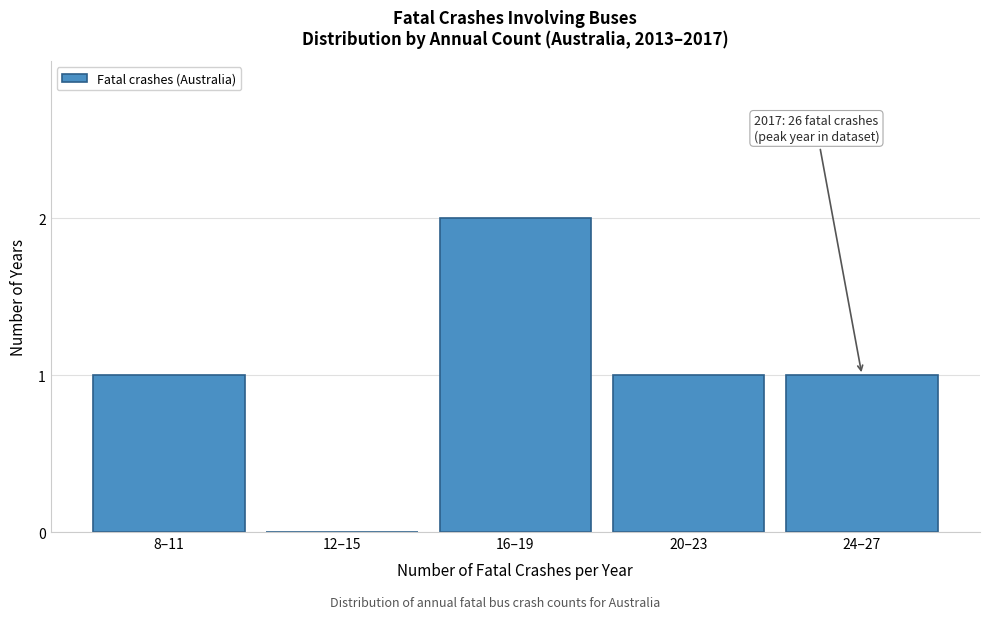

Reading left to right, what are all the values shown in this chart?

8–11=1	12–15=0	16–19=2	20–23=1	24–27=1